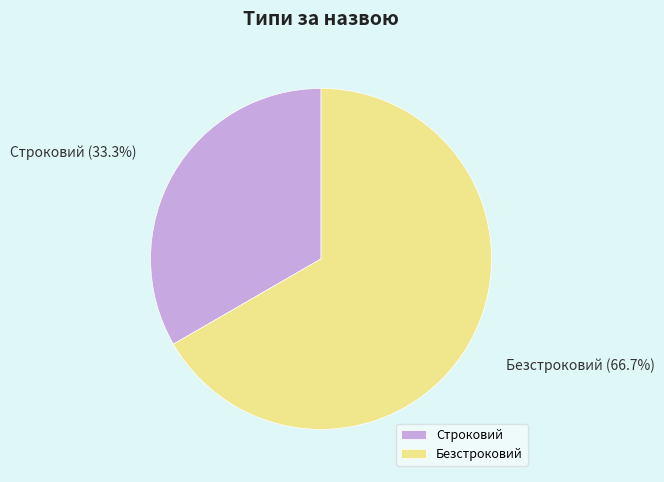

Does Безстроковий represent more than half of the total?

Yes